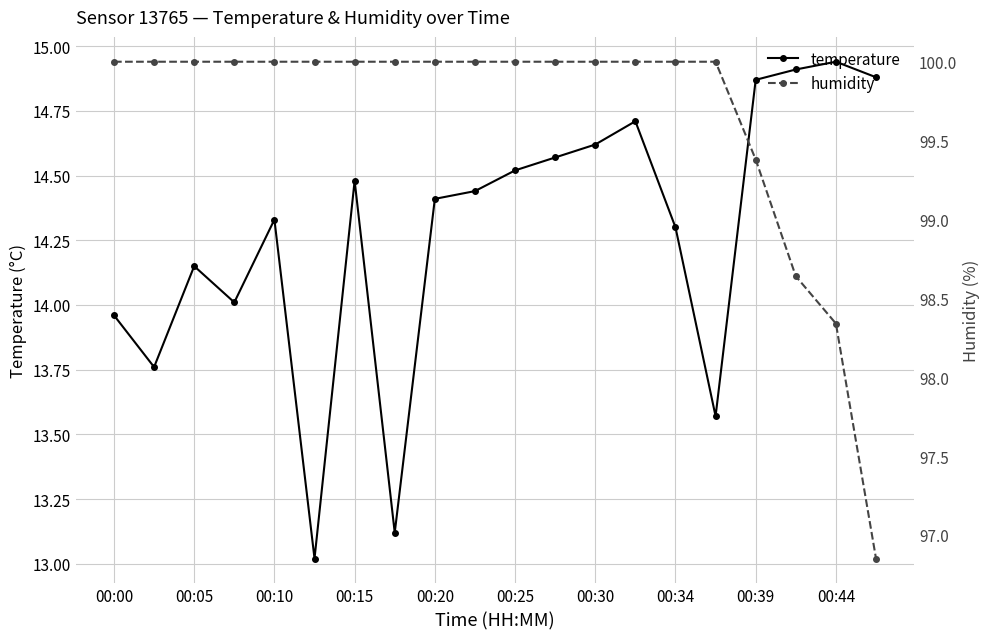

Reading left to right, list all the values displayed in this chart.

temperature: 14.0	13.8	14.2	14.0	14.3	13.0	14.5	13.1	14.4	14.4	14.5	14.6	14.6	14.7	14.3	13.6	14.9	14.9	14.9	14.9
humidity: 100.0	100.0	100.0	100.0	100.0	100.0	100.0	100.0	100.0	100.0	100.0	100.0	100.0	100.0	100.0	100.0	99.4	98.6	98.3	96.8